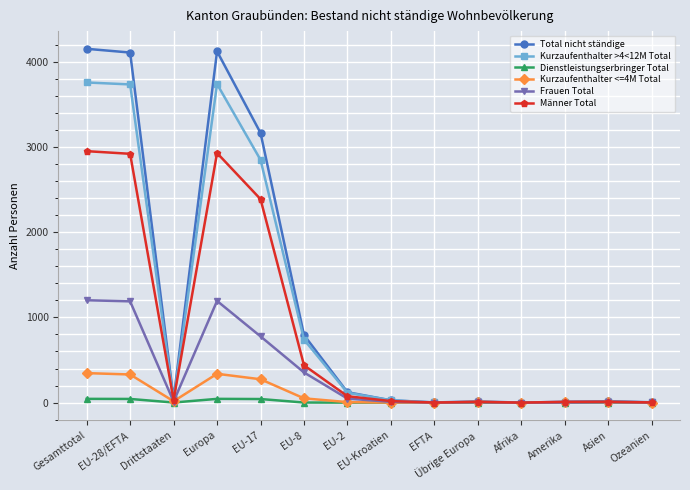

Where does the Dienstleistungserbringer Total series first go above 1?

Gesamttotal